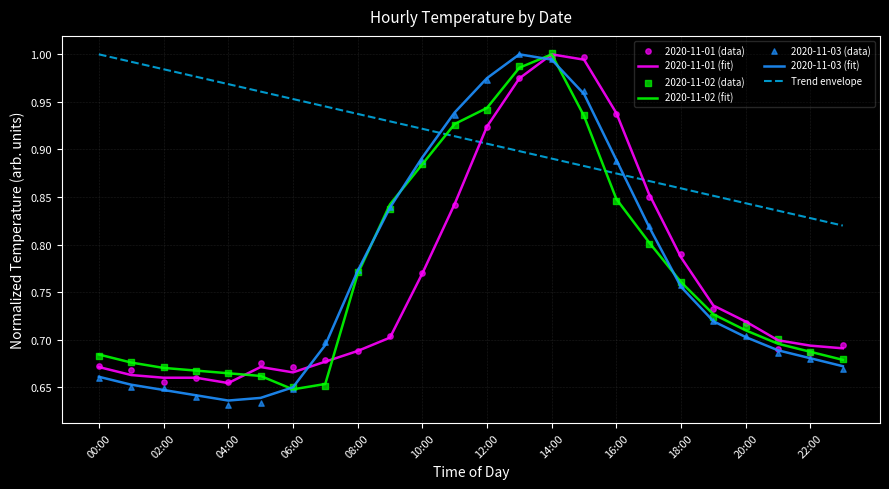

At how many categories does at least one series exceed 0?

24